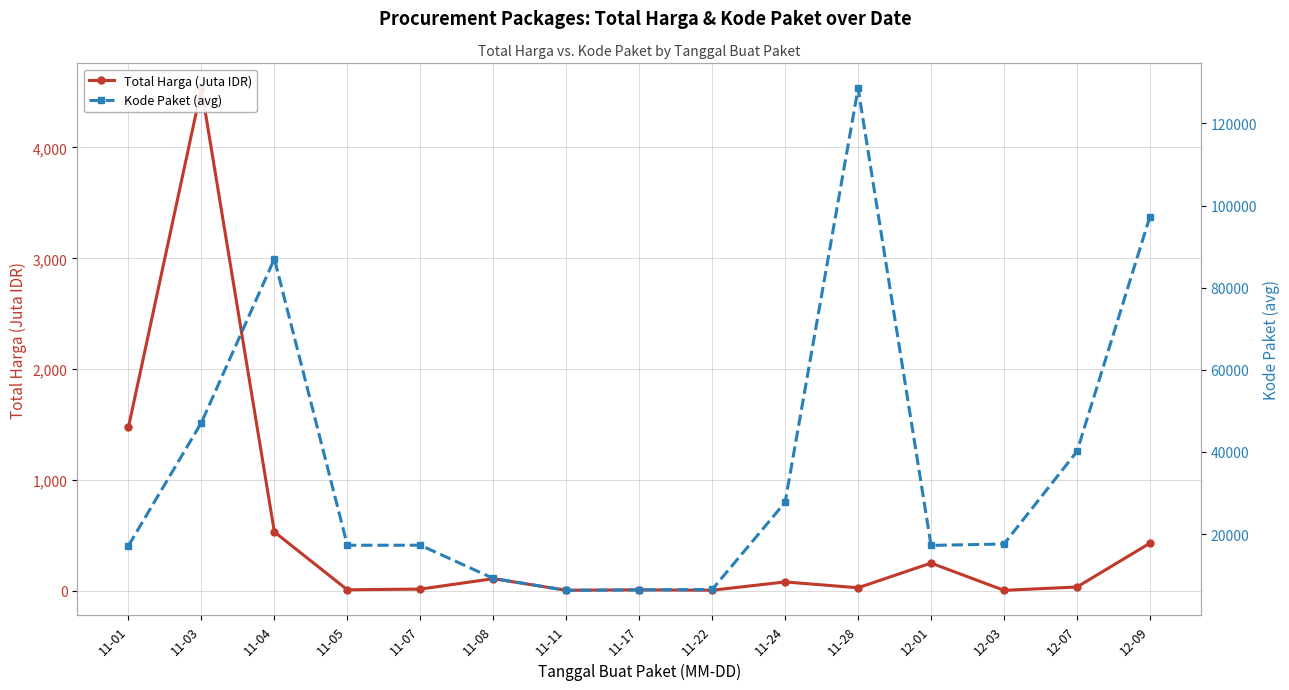

Reading left to right, list all the values displayed in this chart.

Total Harga (Juta IDR): 11-01=1475.6	11-03=4532.9	11-04=531.1	11-05=9.2	11-07=15.5	11-08=109.4	11-11=5.1	11-17=8.7	11-22=5.1	11-24=80.0	11-28=27.4	12-01=250.3	12-03=4.3	12-07=34.3	12-09=429.6
Kode Paket (avg): 11-01=17166.0	11-03=47138.3	11-04=86993.7	11-05=17272.0	11-07=17283.0	11-08=9203.0	11-11=6298.7	11-17=6397.0	11-22=6503.0	11-24=27723.3	11-28=128516.0	12-01=17238.0	12-03=17580.0	12-07=40112.0	12-09=97321.0